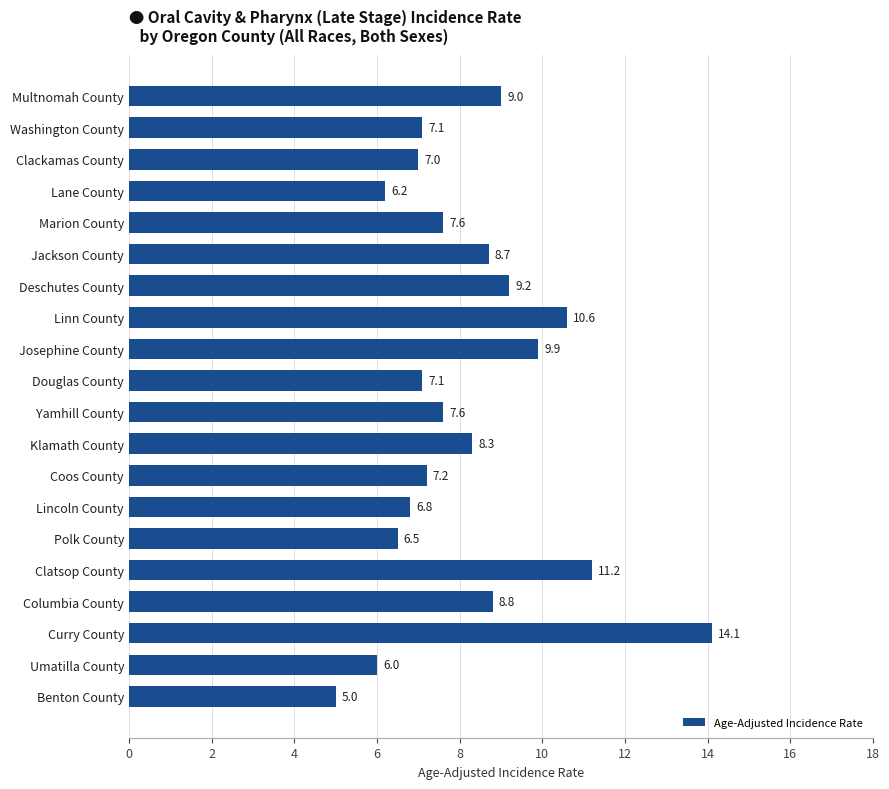

At which label is the value closest to 9?

Multnomah County